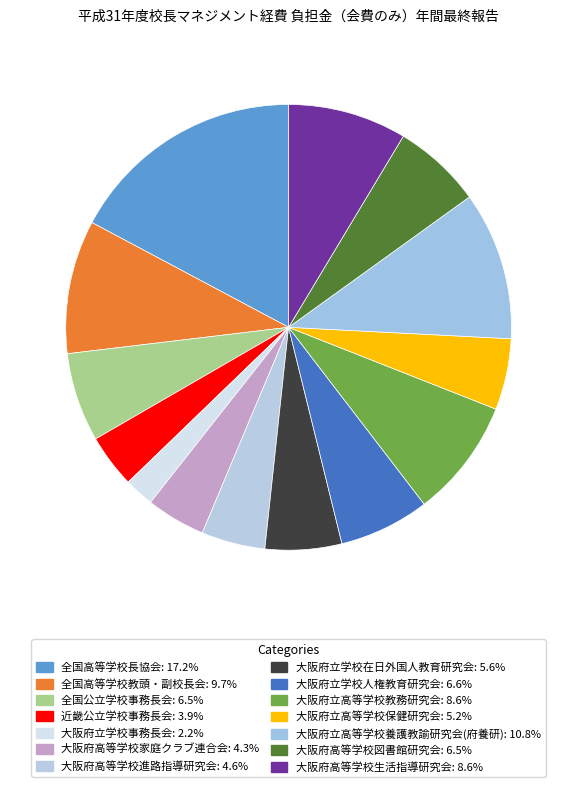

Which category has the biggest portion of the pie?

全国高等学校長協会